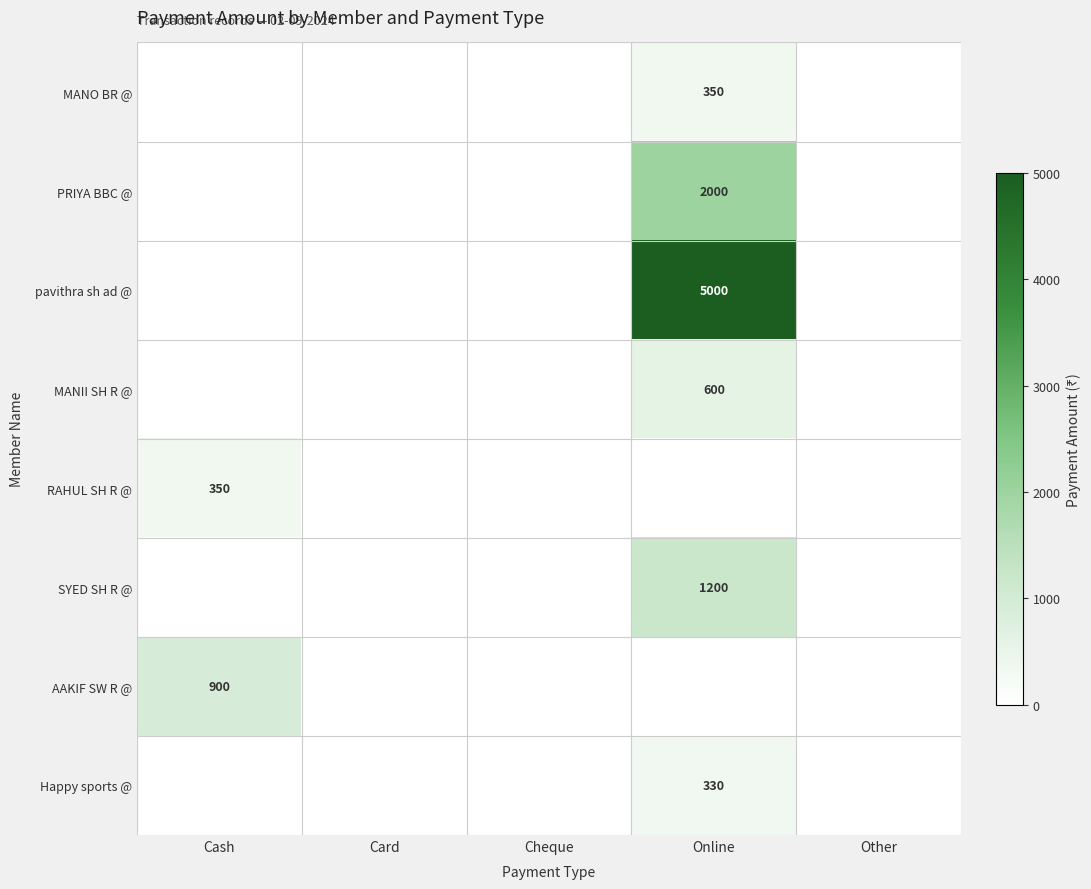

True or false: MANO BR @ has a value of 350 at Online.

True